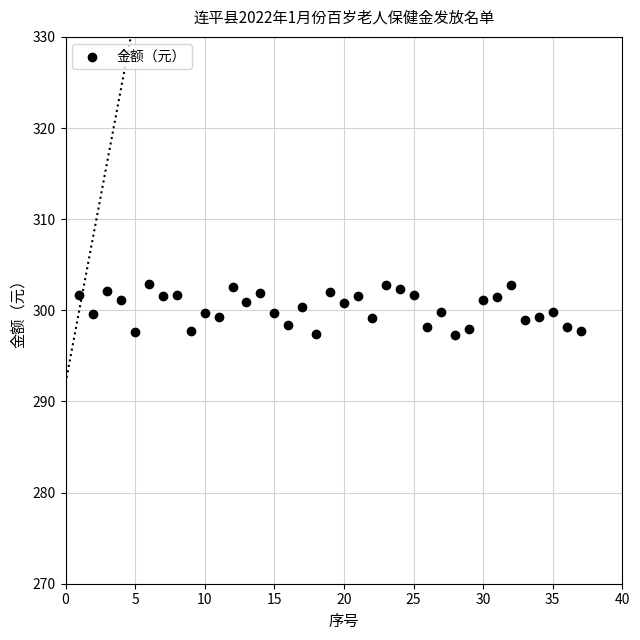

What is the range of X values (max minus min)?

36.0